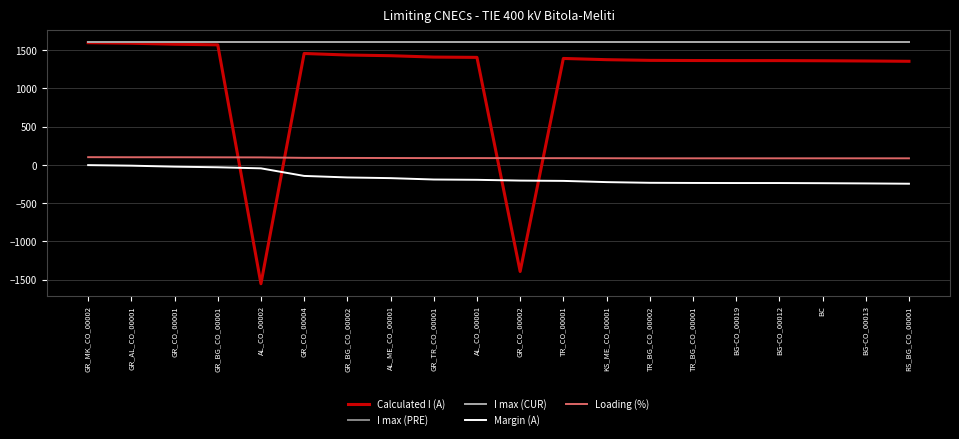

Does the chart have visible grid lines?

Yes